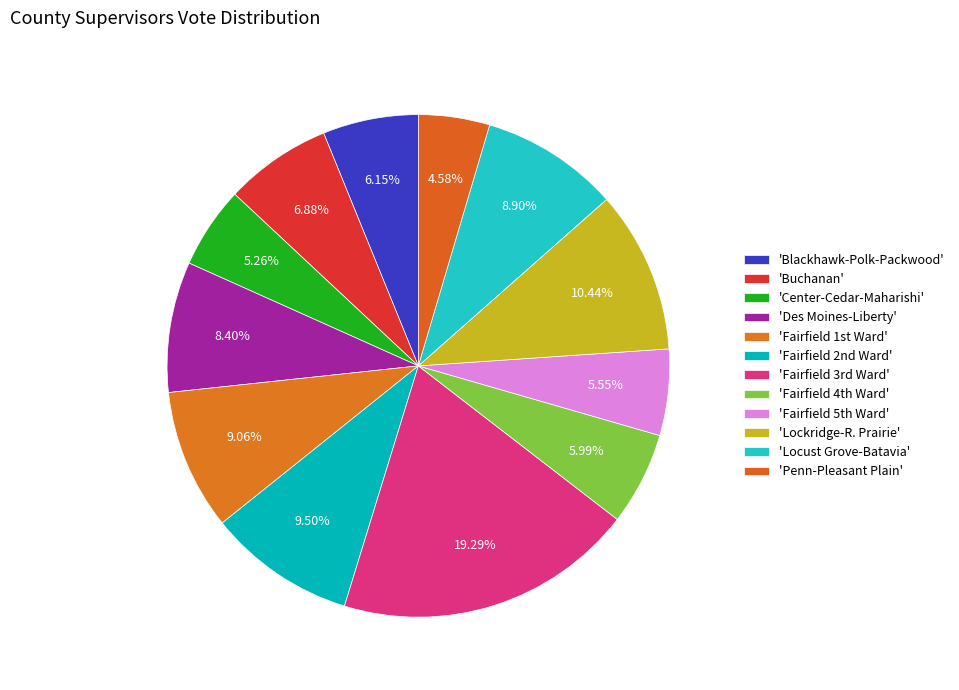

Is there any slice that represents more than half of the pie?

No